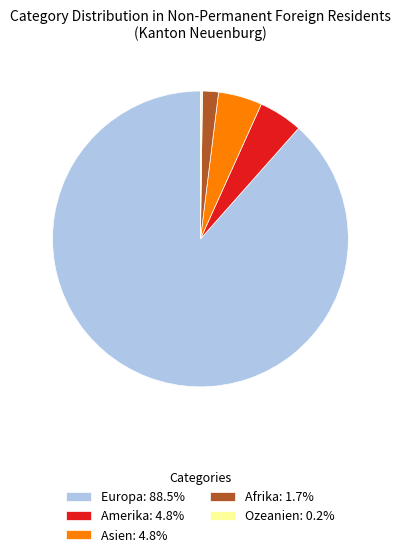

Approximately how many times larger is the value at Afrika: 1.7% compared to Amerika: 4.8%?

0.4